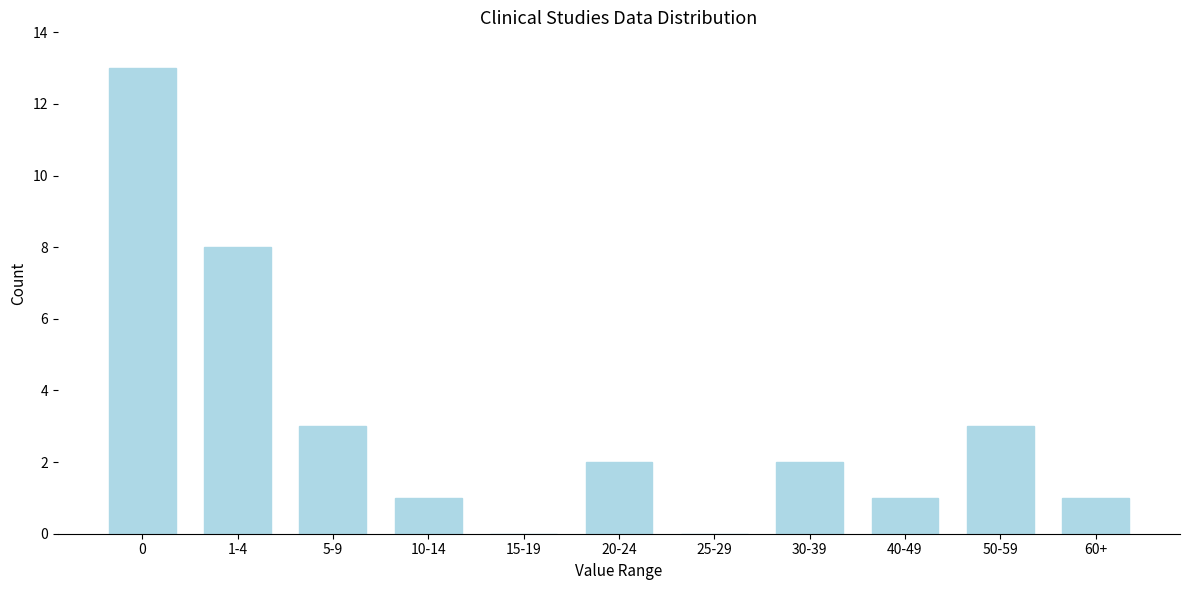

Reading left to right, what are all the values shown in this chart?

0=13	1-4=8	5-9=3	10-14=1	15-19=0	20-24=2	25-29=0	30-39=2	40-49=1	50-59=3	60+=1